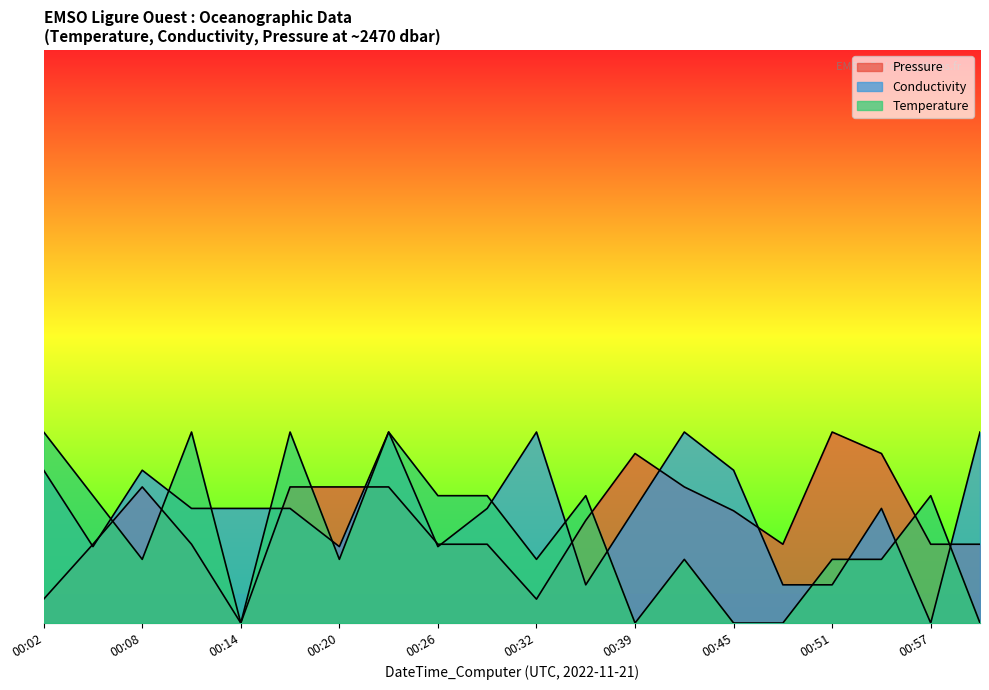

What value does the Conductivity series have at 00:17?

6.0